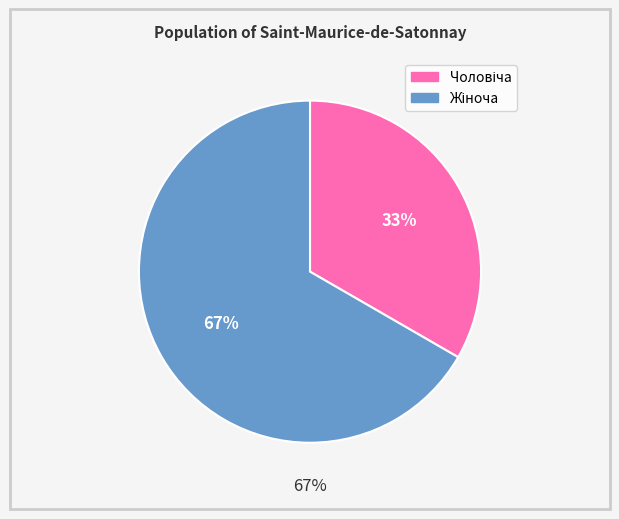

Which has a higher value, Жіноча or Чоловіча?

Жіноча